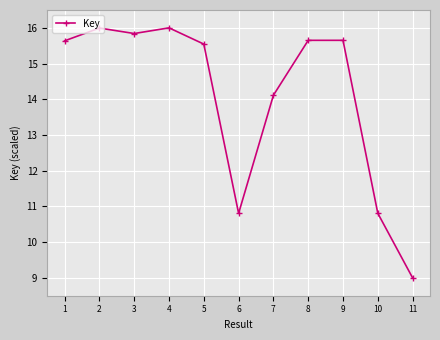

At which label does the data first exceed 15?

1